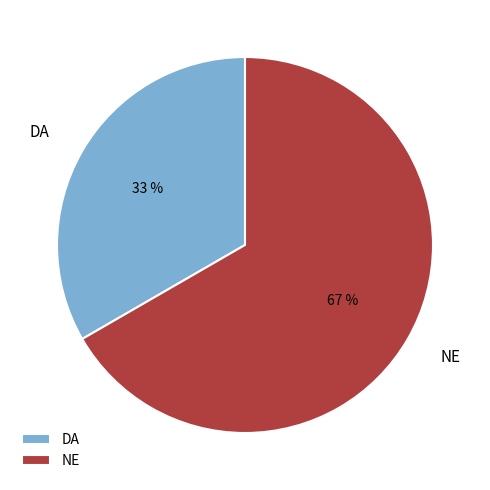

Approximately how many times larger is the value at DA compared to NE?

0.5